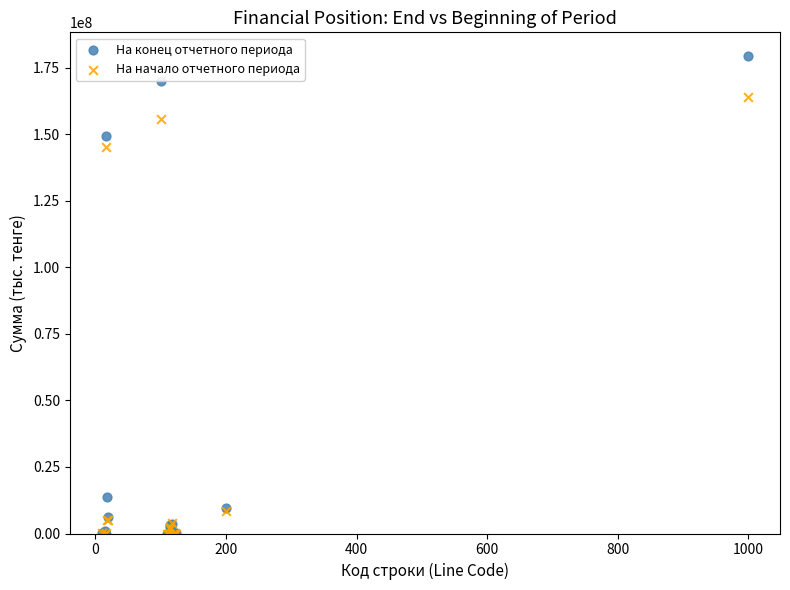

In the На начало отчетного периода series, what Y value is closest to 81990395?

145217511.5